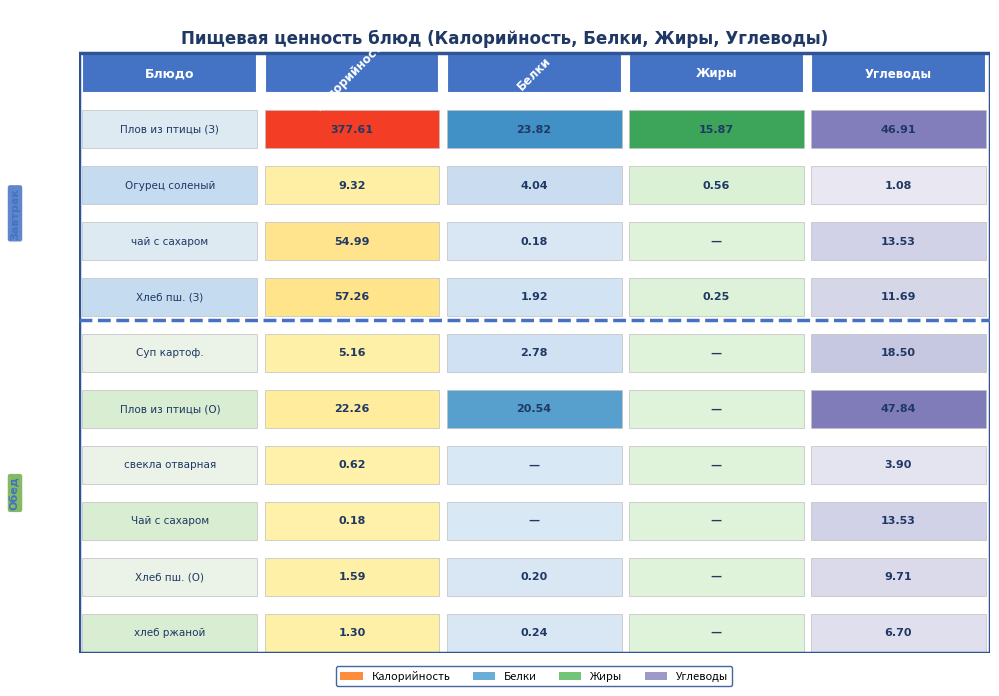

What is the spread (max minus min) of values at Хлеб пшеничный?

55.7